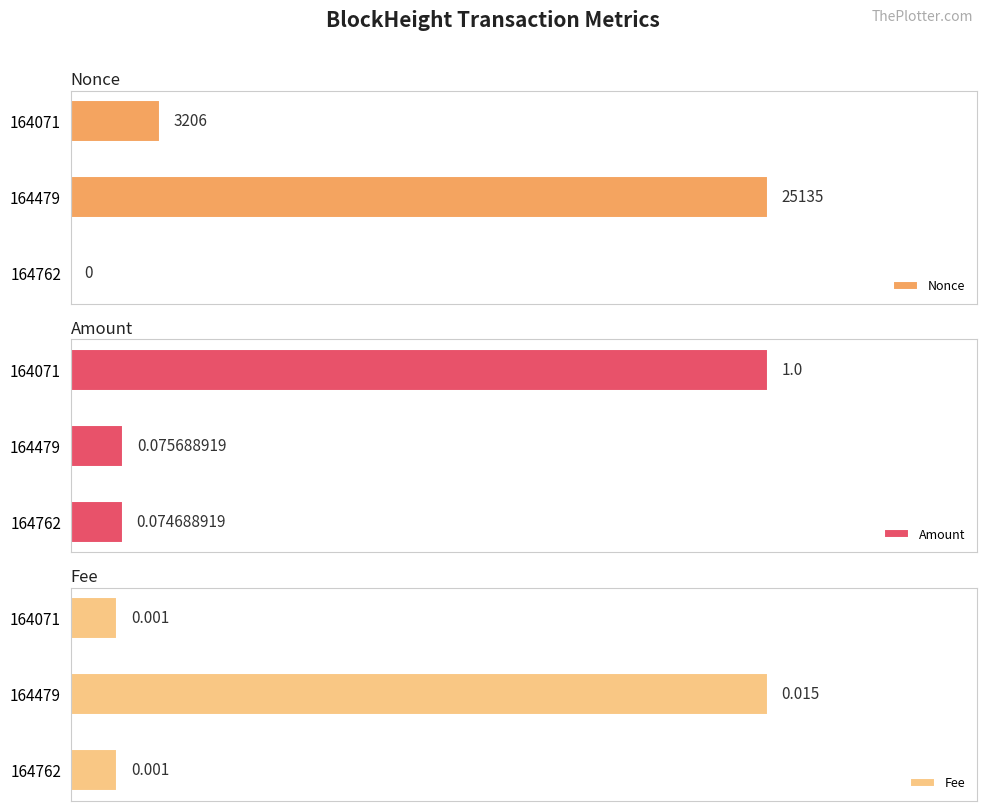

Does the chart contain stacked bars?

No